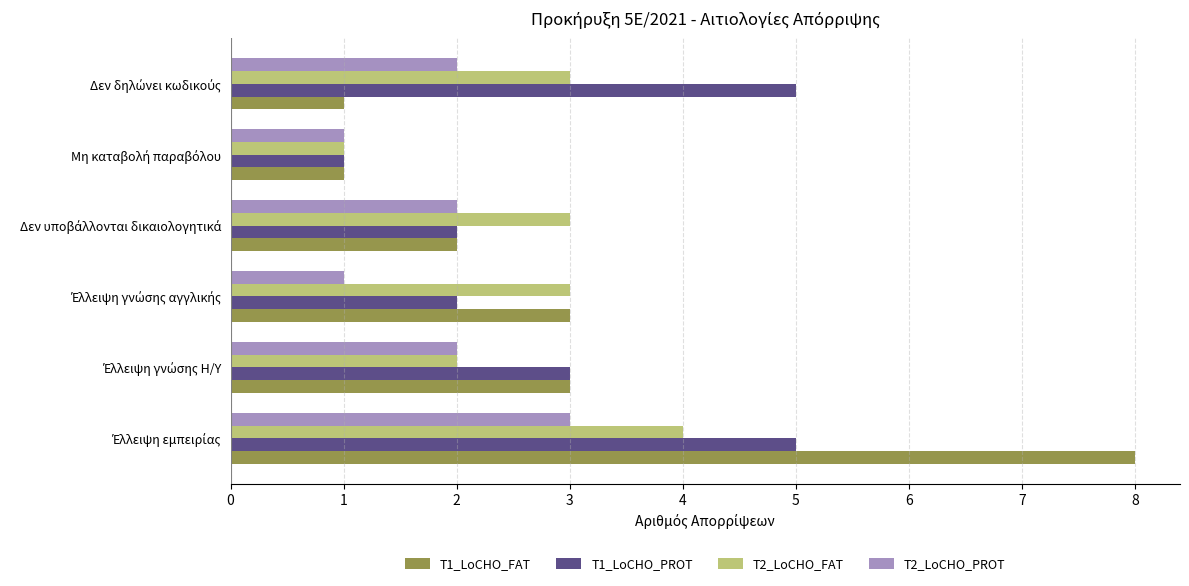

List the series in order of their peak value, lowest first.

T2_LoCHO_PROT, T2_LoCHO_FAT, T1_LoCHO_PROT, T1_LoCHO_FAT